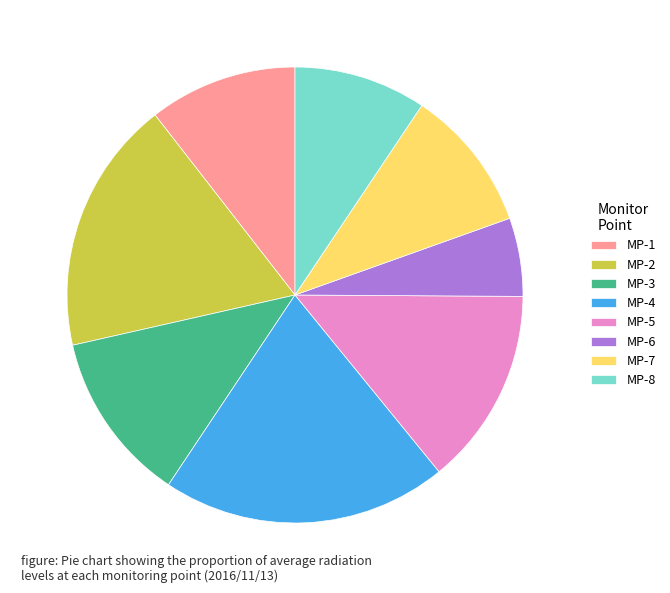

Does any single category account for the majority?

No